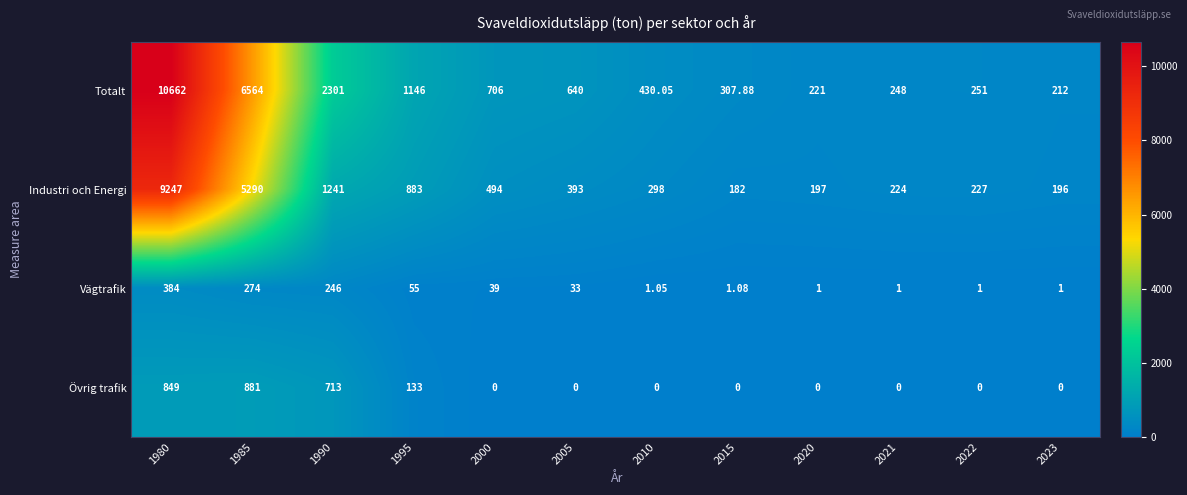

Which series changed the most between 1995 and 2023?

Totalt